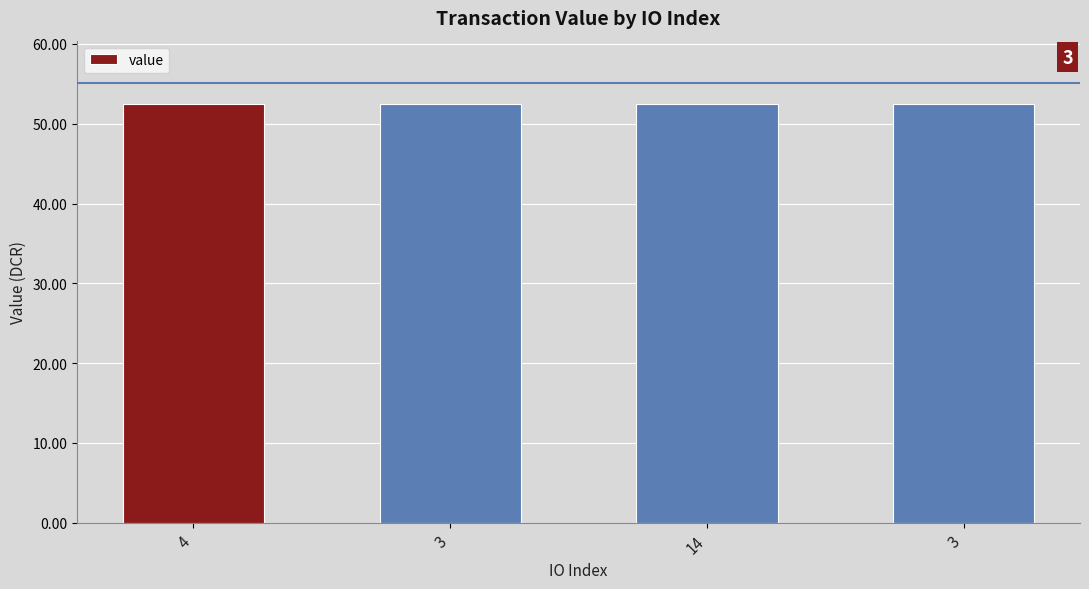

How many bars are there in total?

4